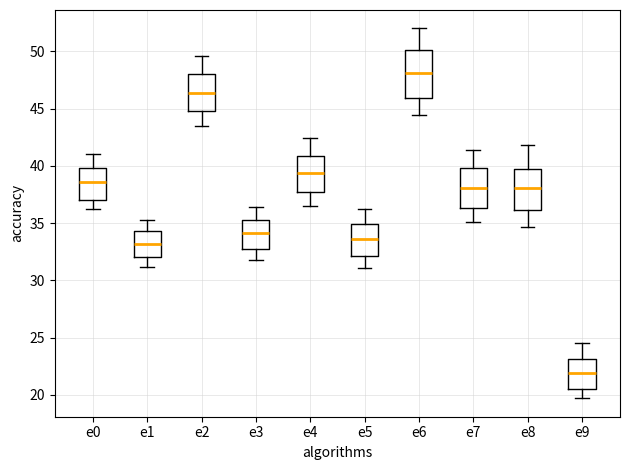

Where does the upper whisker of the box for e6 end on the y-axis? The values are not printed on the chart, so give them approximately, as read against the axis.

52.0